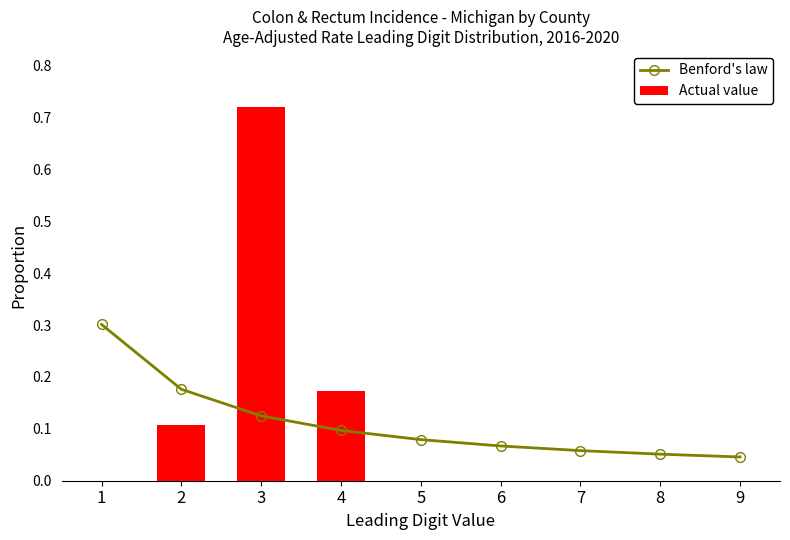

Reading right to left, list all the values displayed in this chart.

Benford's law: 9=0.0	8=0.1	7=0.1	6=0.1	5=0.1	4=0.1	3=0.1	2=0.2	1=0.3
Actual value: 9=0.0	8=0.0	7=0.0	6=0.0	5=0.0	4=0.2	3=0.7	2=0.1	1=0.0